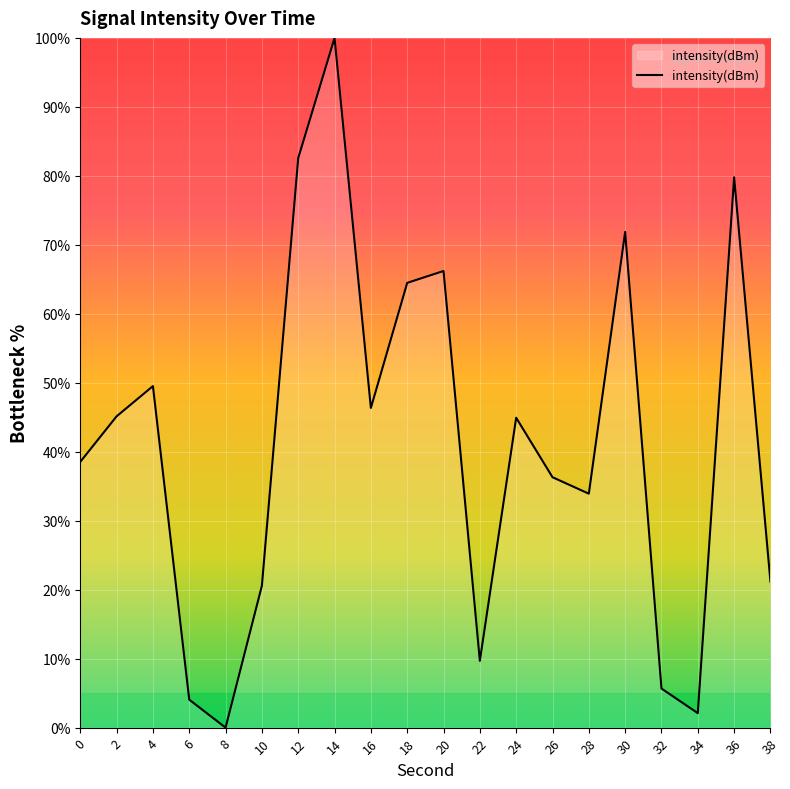

What is the difference between the values at 38 and 4?

28.3